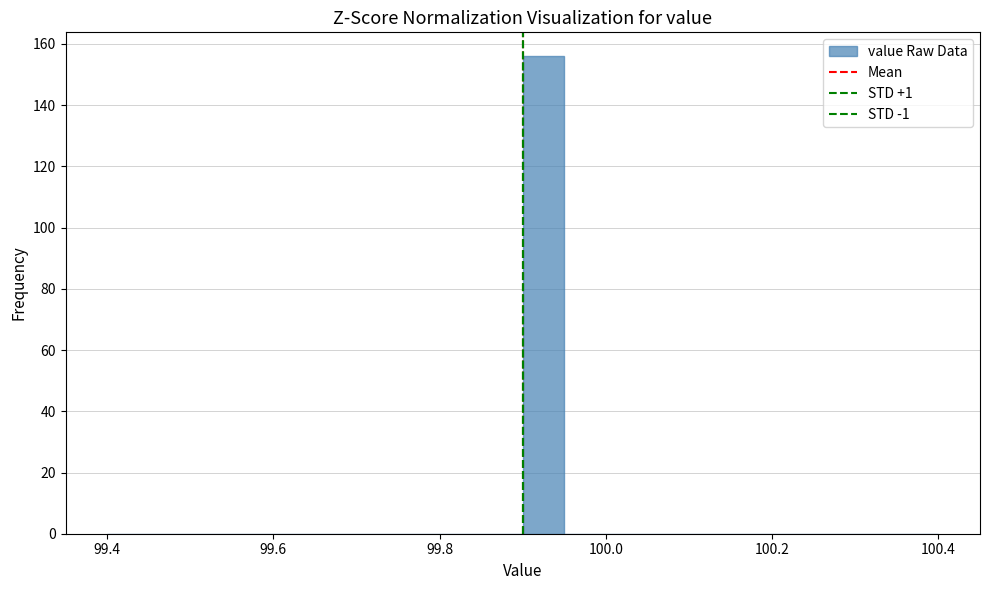

Read against the x-axis, roughly where is the centre of the tallest bar?

99.92